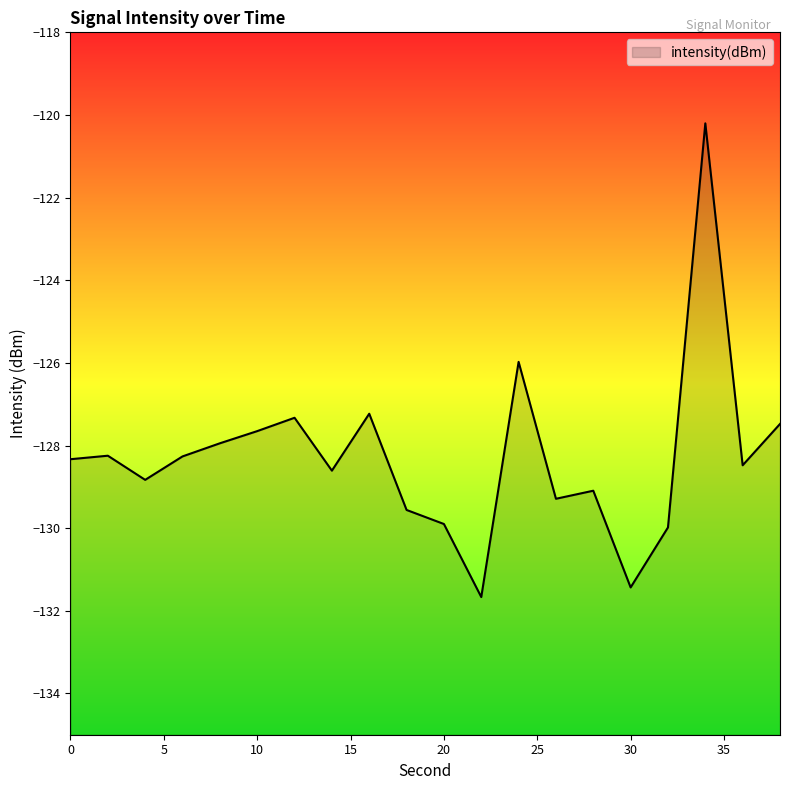

What is the value of the 1st point from the left?

-128.3